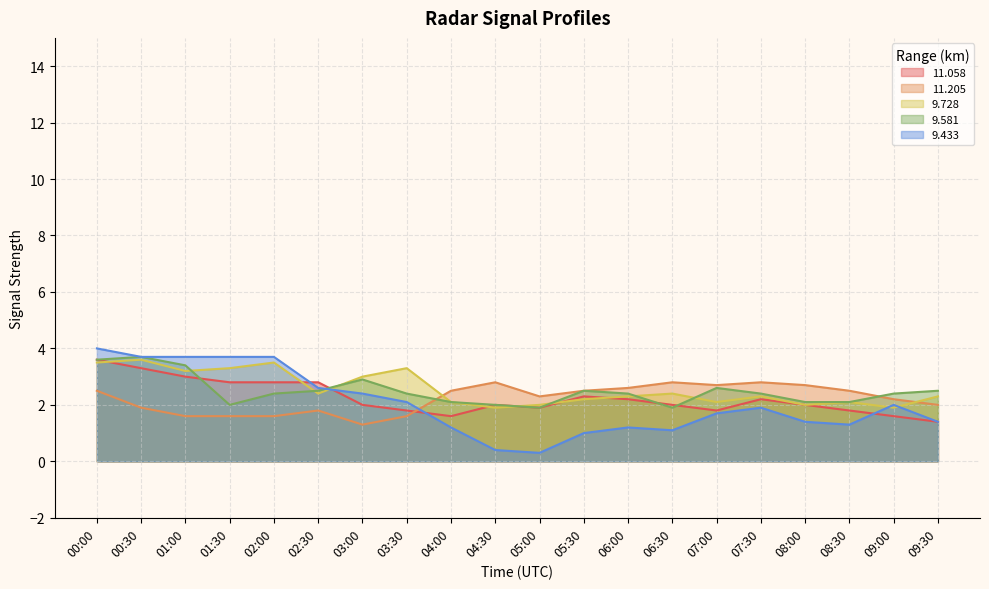

Reading left to right, transcribe all the data shown in this chart.

 11.058: 00:00=3.6	00:30=3.3	01:00=3.0	01:30=2.8	02:00=2.8	02:30=2.8	03:00=2.0	03:30=1.8	04:00=1.6	04:30=2.0	05:00=1.9	05:30=2.3	06:00=2.2	06:30=2.0	07:00=1.8	07:30=2.2	08:00=2.0	08:30=1.8	09:00=1.6	09:30=1.4
 11.205: 00:00=2.5	00:30=1.9	01:00=1.6	01:30=1.6	02:00=1.6	02:30=1.8	03:00=1.3	03:30=1.6	04:00=2.5	04:30=2.8	05:00=2.3	05:30=2.5	06:00=2.6	06:30=2.8	07:00=2.7	07:30=2.8	08:00=2.7	08:30=2.5	09:00=2.2	09:30=2.0
  9.728: 00:00=3.5	00:30=3.6	01:00=3.2	01:30=3.3	02:00=3.5	02:30=2.4	03:00=3.0	03:30=3.3	04:00=2.1	04:30=1.9	05:00=2.0	05:30=2.2	06:00=2.3	06:30=2.4	07:00=2.1	07:30=2.3	08:00=2.0	08:30=2.1	09:00=1.9	09:30=2.3
  9.581: 00:00=3.6	00:30=3.7	01:00=3.4	01:30=2.0	02:00=2.4	02:30=2.5	03:00=2.9	03:30=2.4	04:00=2.1	04:30=2.0	05:00=1.9	05:30=2.5	06:00=2.4	06:30=1.9	07:00=2.6	07:30=2.4	08:00=2.1	08:30=2.1	09:00=2.4	09:30=2.5
  9.433: 00:00=4.0	00:30=3.7	01:00=3.7	01:30=3.7	02:00=3.7	02:30=2.6	03:00=2.4	03:30=2.1	04:00=1.2	04:30=0.4	05:00=0.3	05:30=1.0	06:00=1.2	06:30=1.1	07:00=1.7	07:30=1.9	08:00=1.4	08:30=1.3	09:00=2.0	09:30=1.4